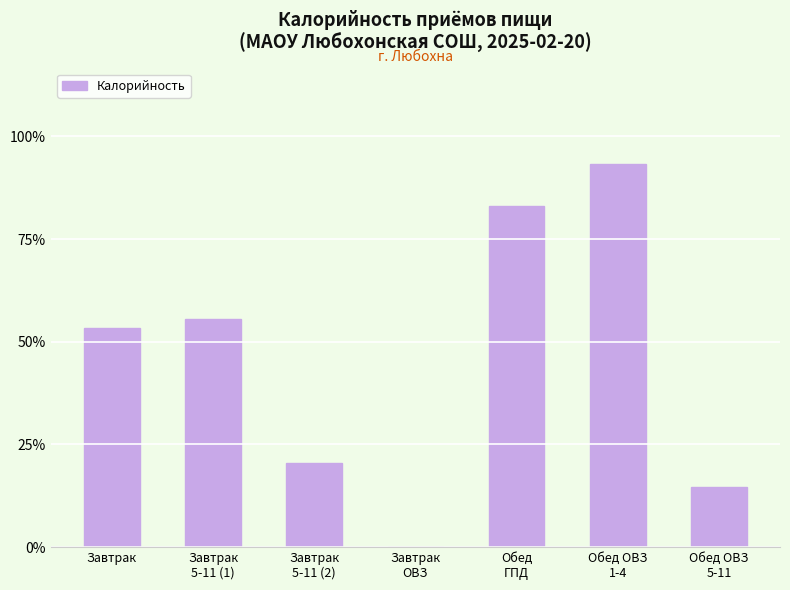

What is the change in value from Завтрак
5-11 (1) to Обед ОВЗ
1-4?

+37.6